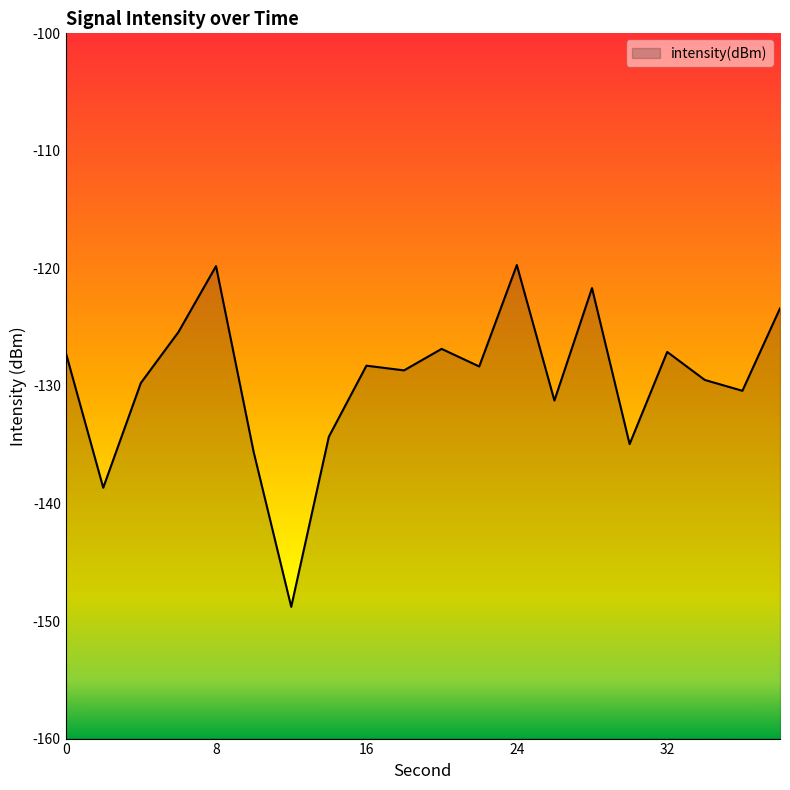

How many data points are above -128?

8